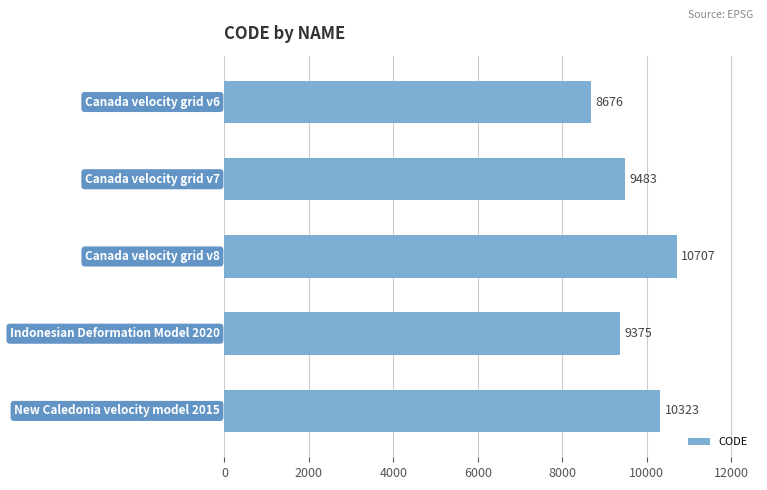

What is the average value?

9713